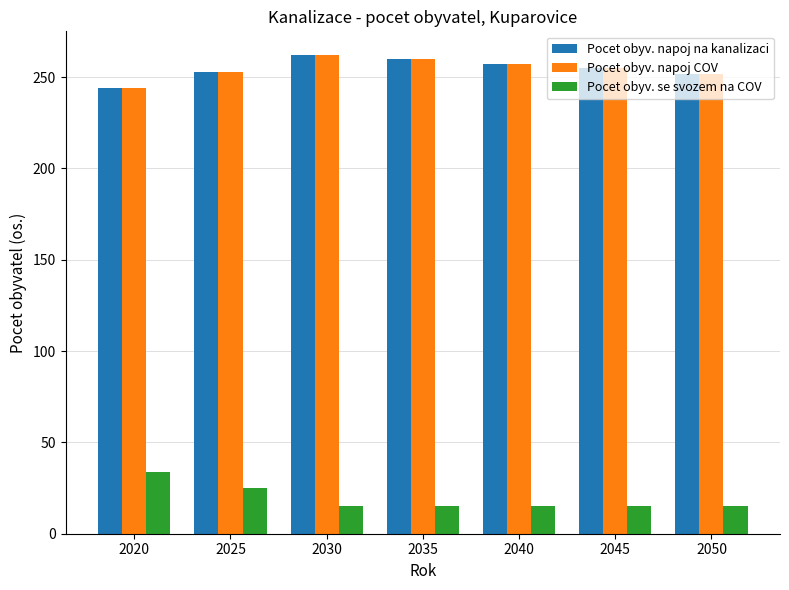

Is the value of Pocet obyv. se svozem na COV at 2020 greater than the value of Pocet obyv. napoj na kanalizaci at 2030?

No